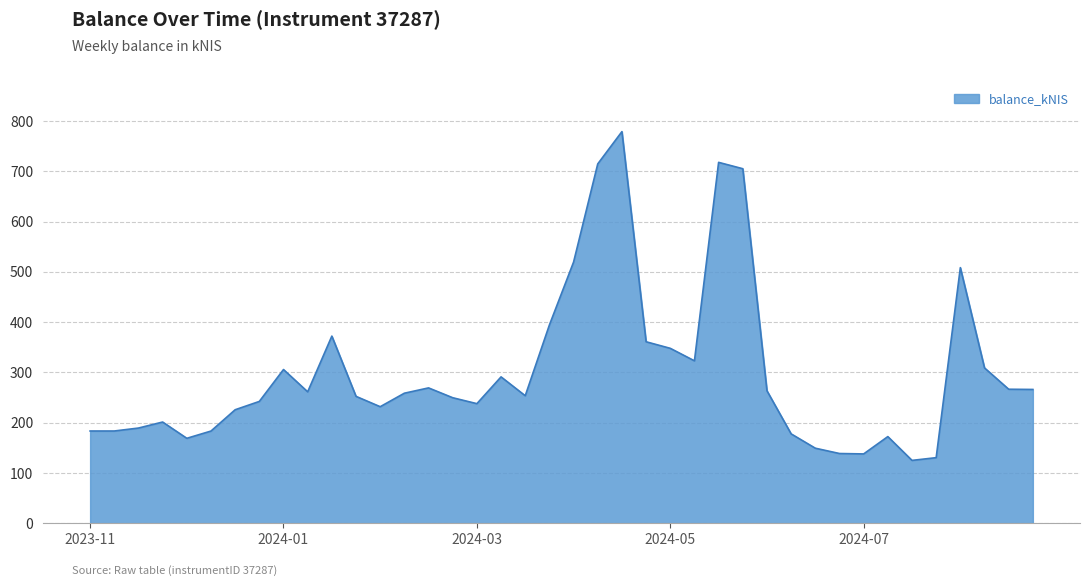

What is the difference between the maximum and minimum values?

654.1